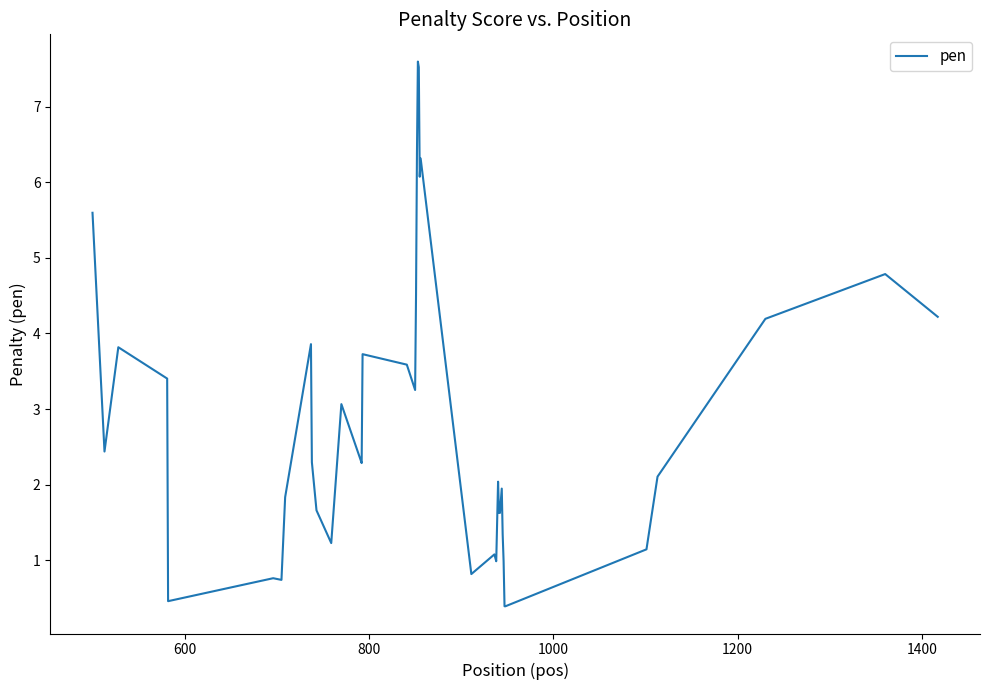

What is the minimum value shown in the chart?

0.4